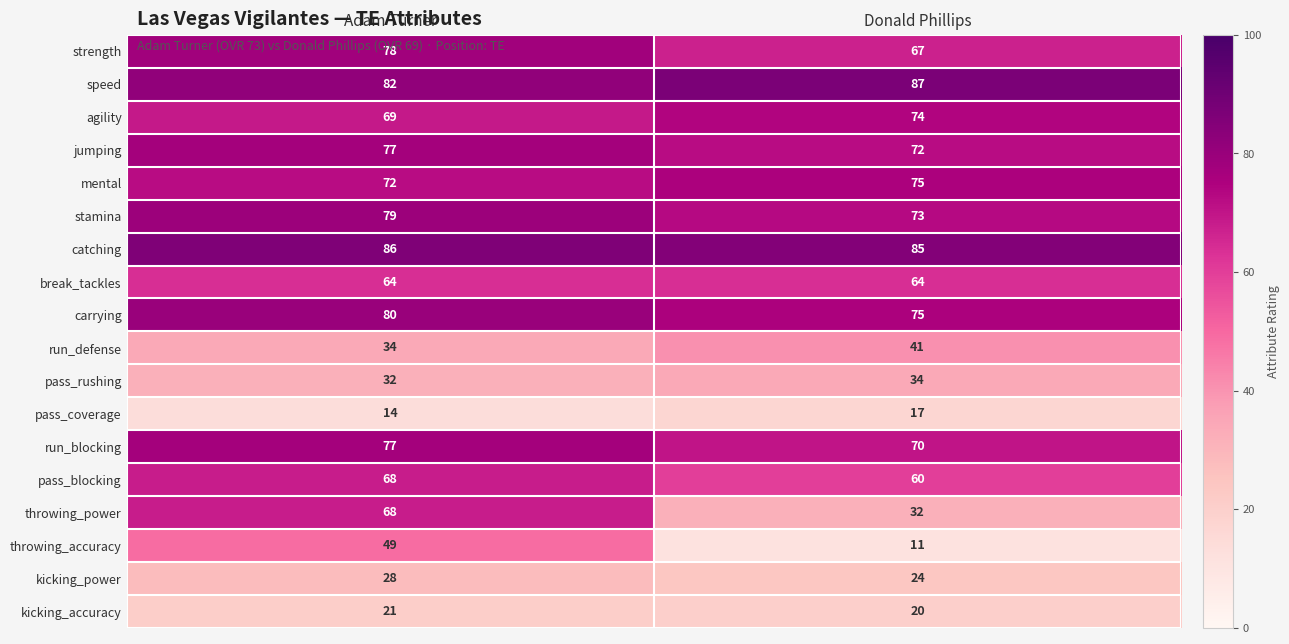

What is the approximate value of speed at Donald Phillips?

87